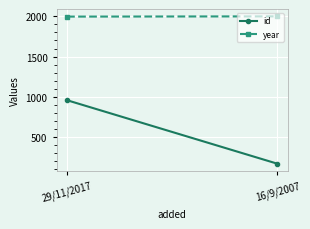

How many series are shown in this chart?

2